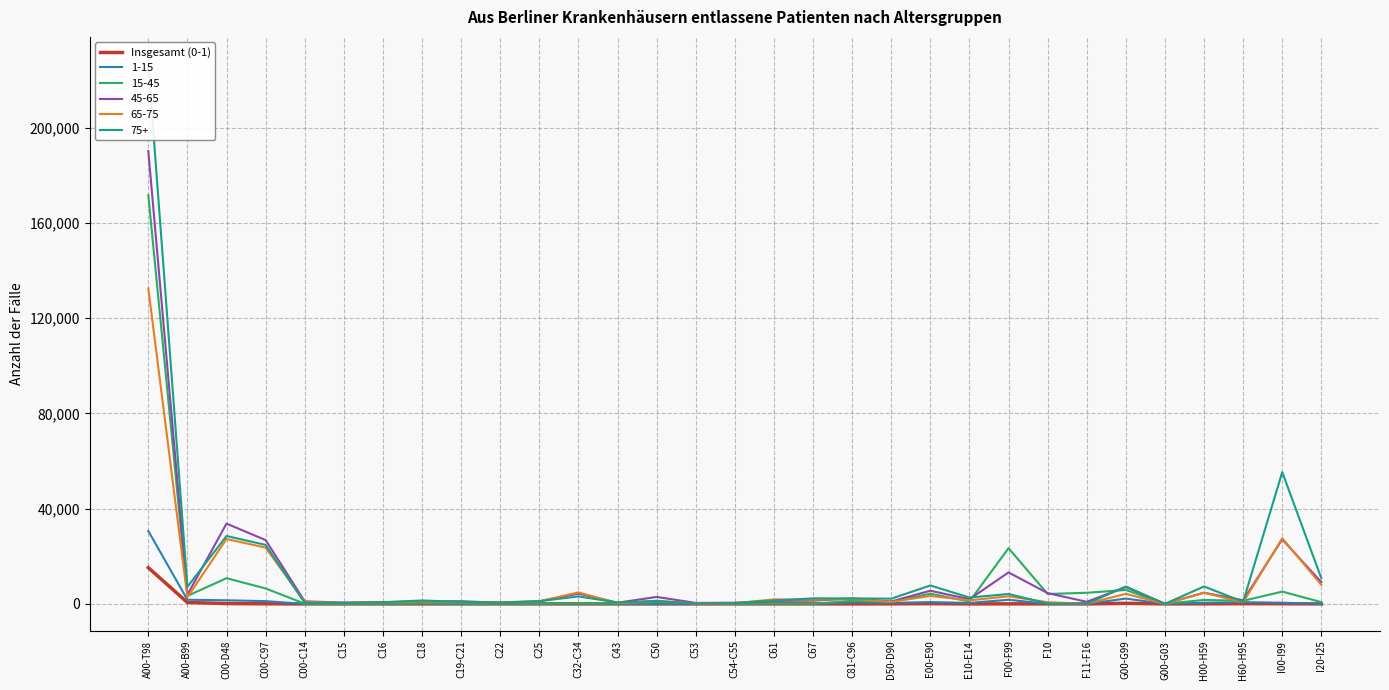

The chart shows a value of 109 at E00-E90. True or false?

True